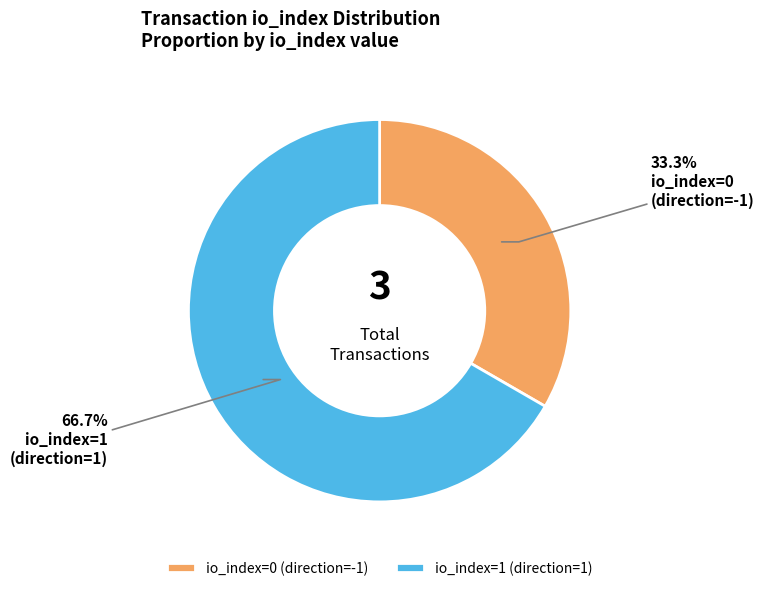

How many slices are in this pie chart?

2